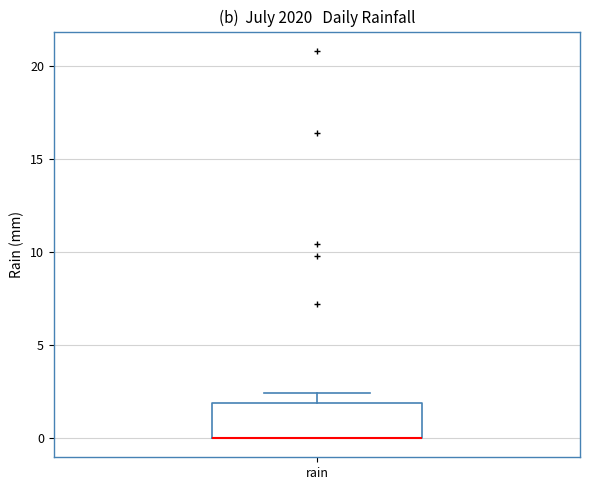

Read this box plot against the y-axis: the position of the median line, the range covered by the box, and the ends of both whiskers. The values are not printed on the chart, so give them approximately, as read against the axis.

median 0.0 (drawn on the box's lower edge), box 0.0 to 2.0, whiskers 0.0 to 2.5